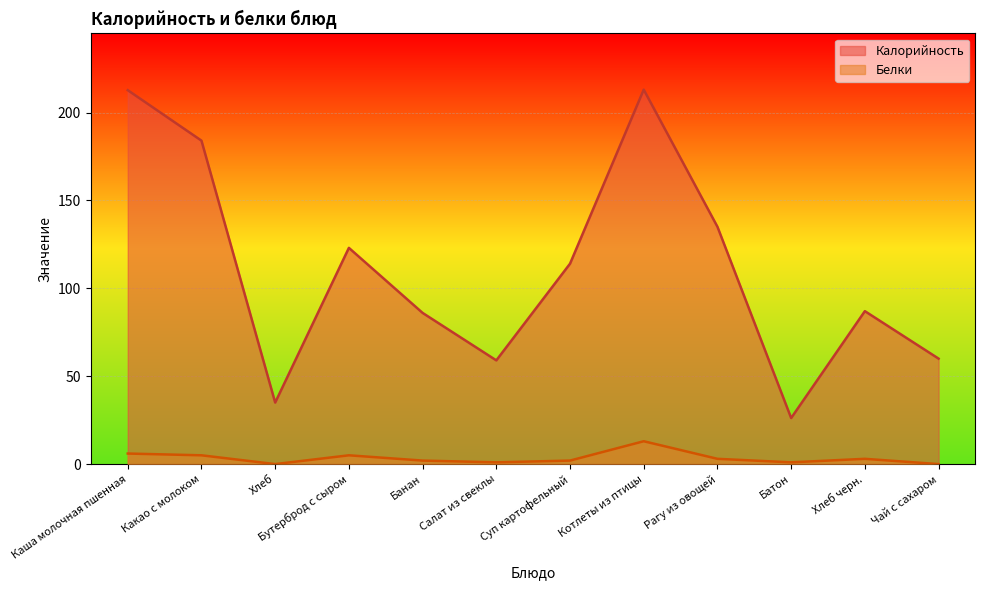

True or false: Калорийность and Белки cross at least once.

False